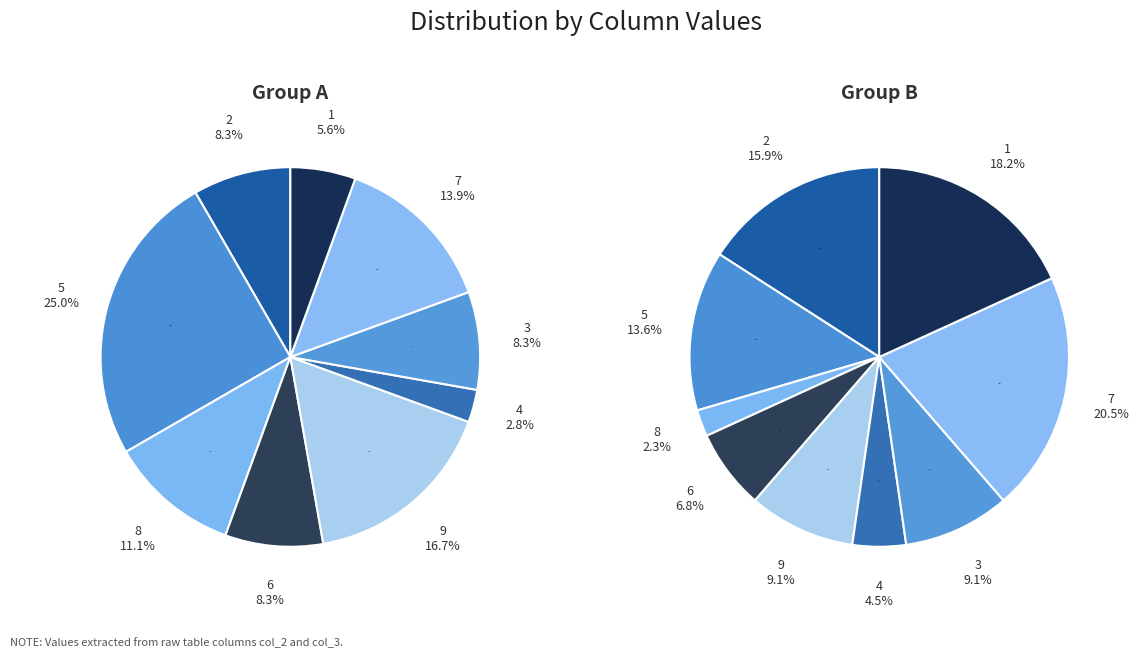

Combined, what portion of the pie is 2 and 6?

16.7%